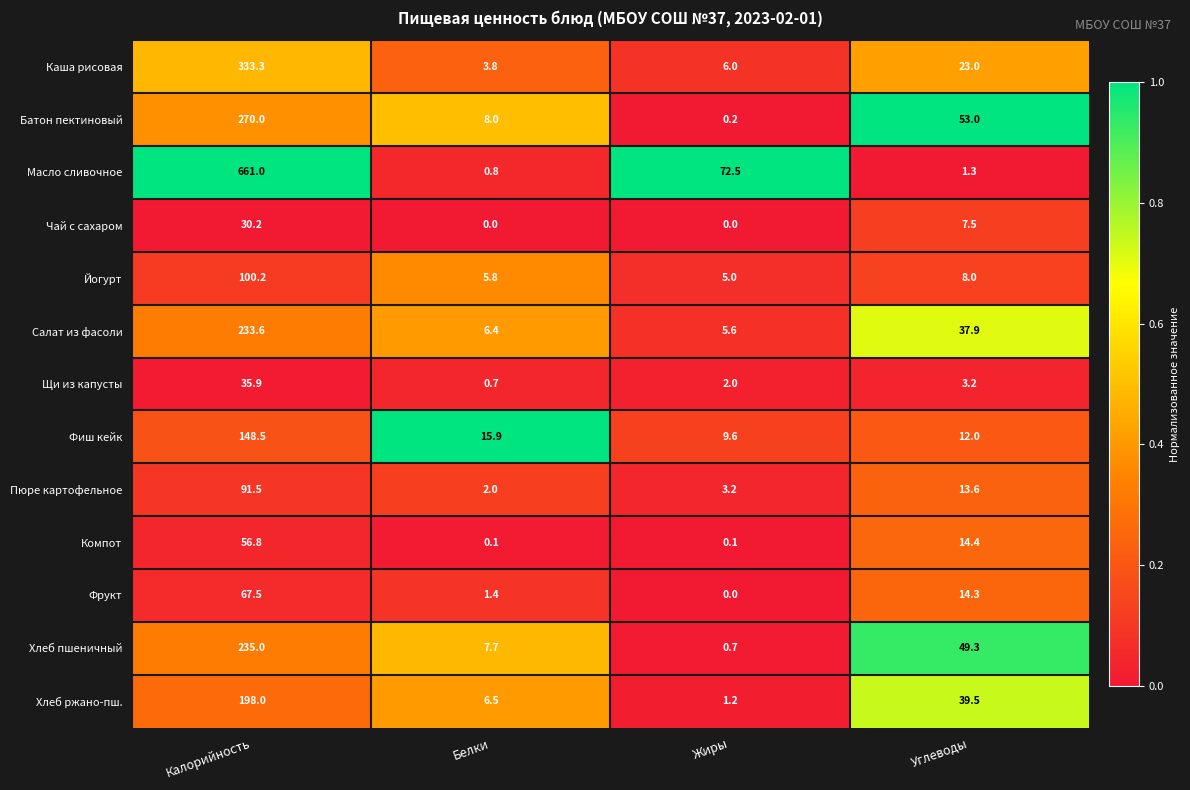

Is it true that Салат из фасоли equals 233.6 at Калорийность?

True